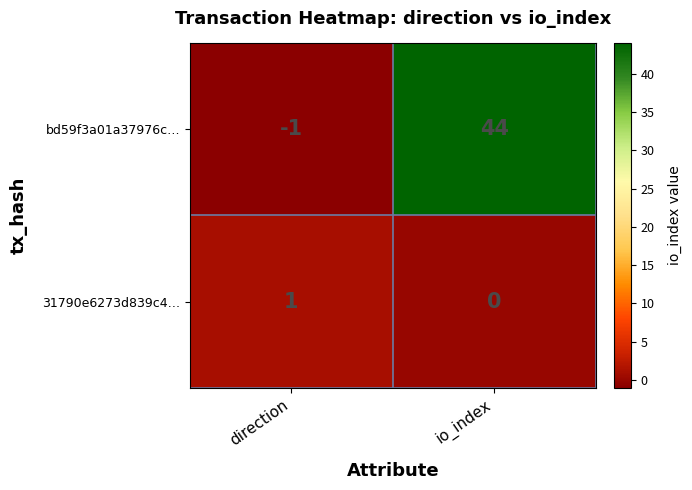

True or false: bd59f3a01a37976c… has a value of -1 at direction.

True